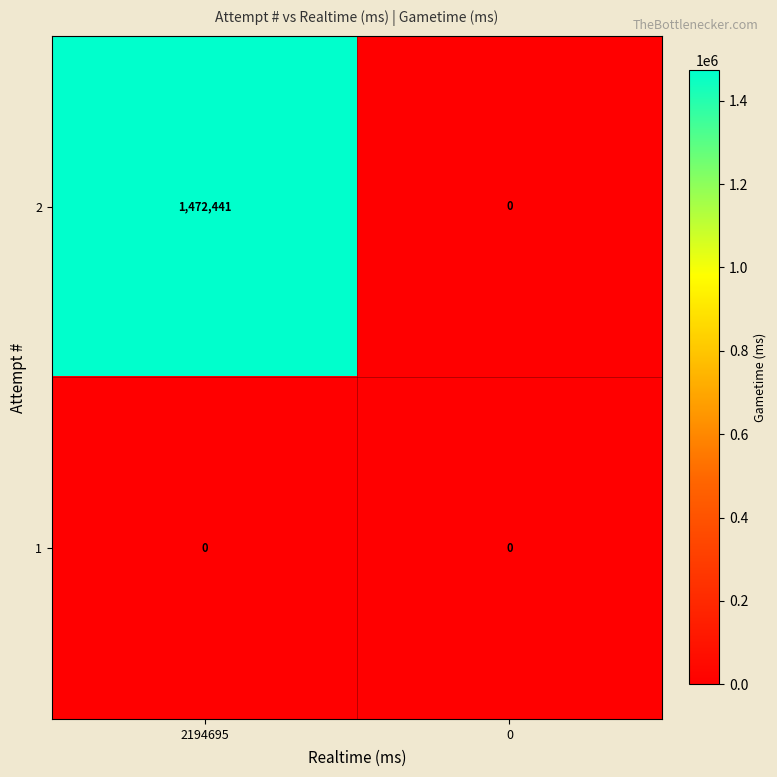

At which category is the sum across all series the highest?

2194695